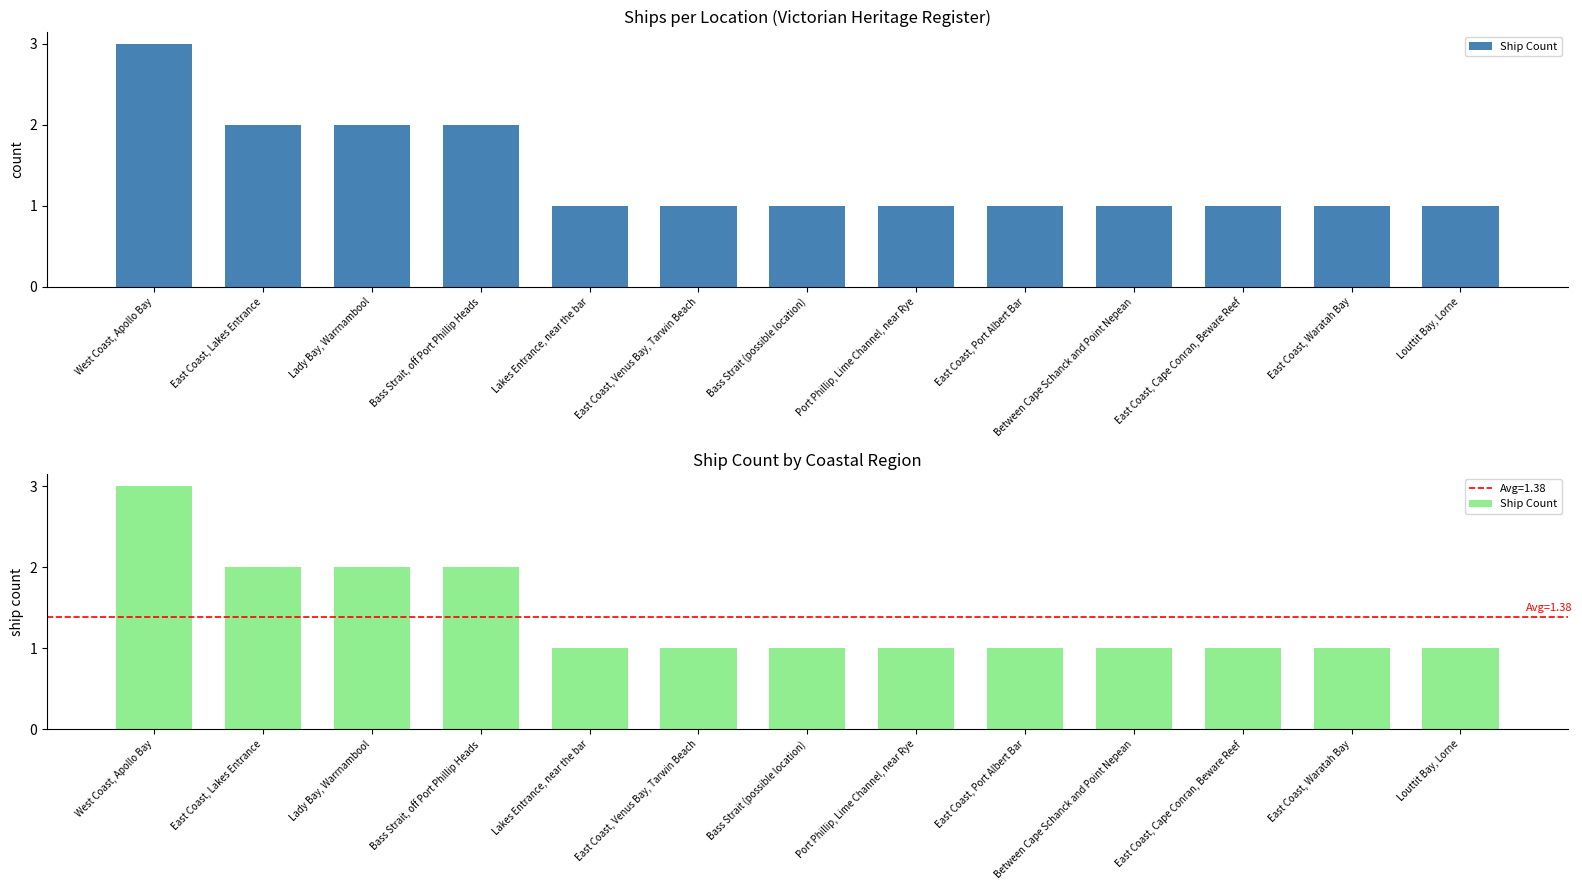

Reading right to left, extract all data points from this chart.

Louttit Bay, Lorne=1	East Coast, Waratah Bay=1	East Coast, Cape Conran, Beware Reef=1	Between Cape Schanck and Point Nepean=1	East Coast, Port Albert Bar=1	Port Phillip, Lime Channel, near Rye=1	Bass Strait (possible location)=1	East Coast, Venus Bay, Tarwin Beach=1	Lakes Entrance, near the bar=1	Bass Strait, off Port Phillip Heads=2	Lady Bay, Warrnambool=2	East Coast, Lakes Entrance=2	West Coast, Apollo Bay=3